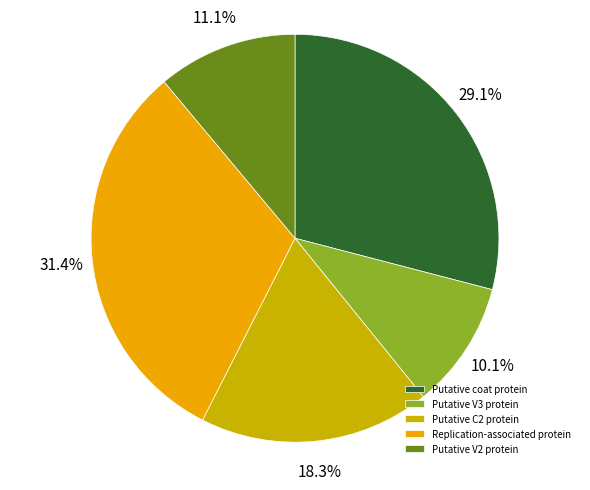

What is the largest slice in the pie chart?

Replication-associated protein